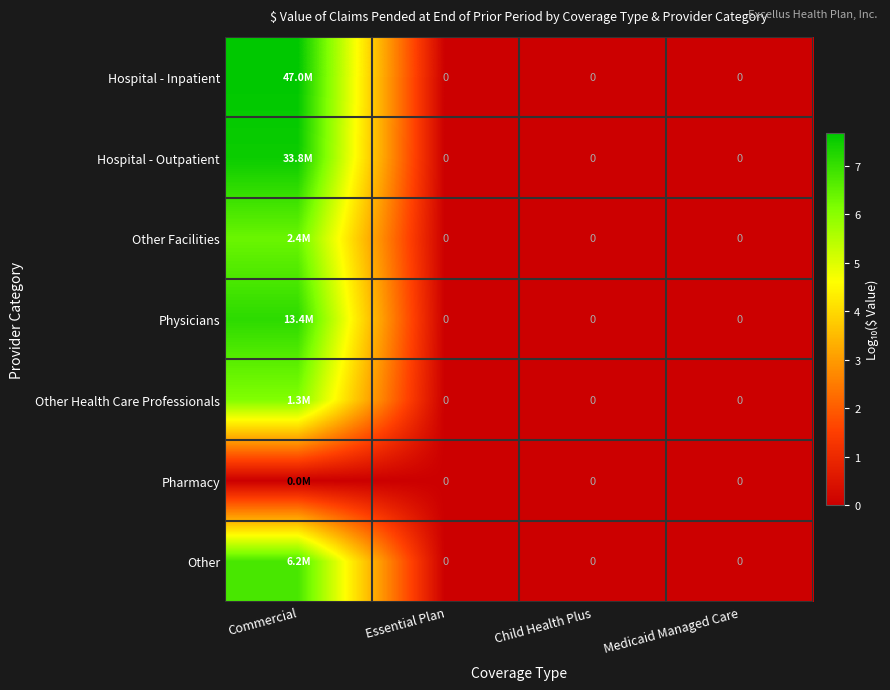

How many values in the Other Facilities series exceed 0?

1